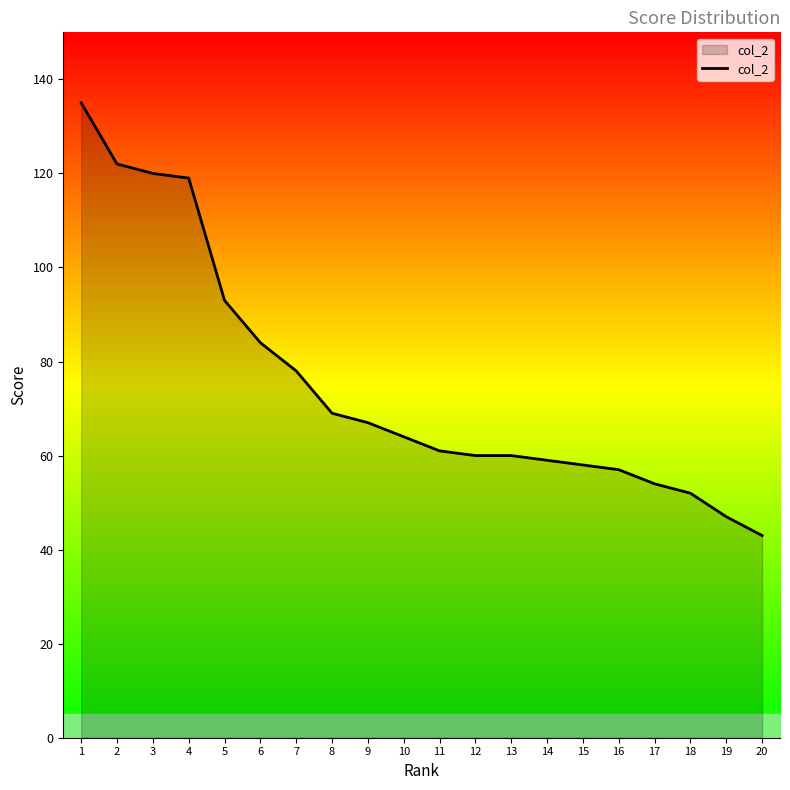

Which category has the highest value across all series?

1